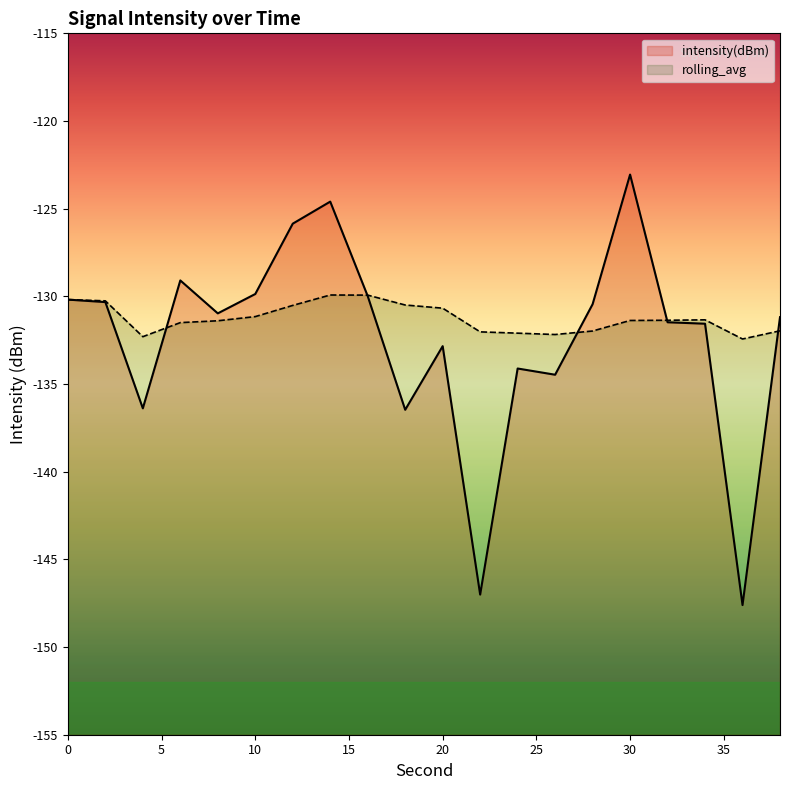

Reading left to right, list all the values displayed in this chart.

intensity(dBm): -130.2	-130.3	-136.4	-129.1	-131.0	-129.9	-125.9	-124.6	-130.0	-136.5	-132.8	-147.0	-134.1	-134.5	-130.4	-123.1	-131.5	-131.6	-147.6	-131.2
rolling_avg: -130.2	-130.3	-132.3	-131.5	-131.4	-131.2	-130.5	-129.9	-129.9	-130.5	-130.7	-132.0	-132.1	-132.2	-132.0	-131.4	-131.4	-131.3	-132.4	-132.0